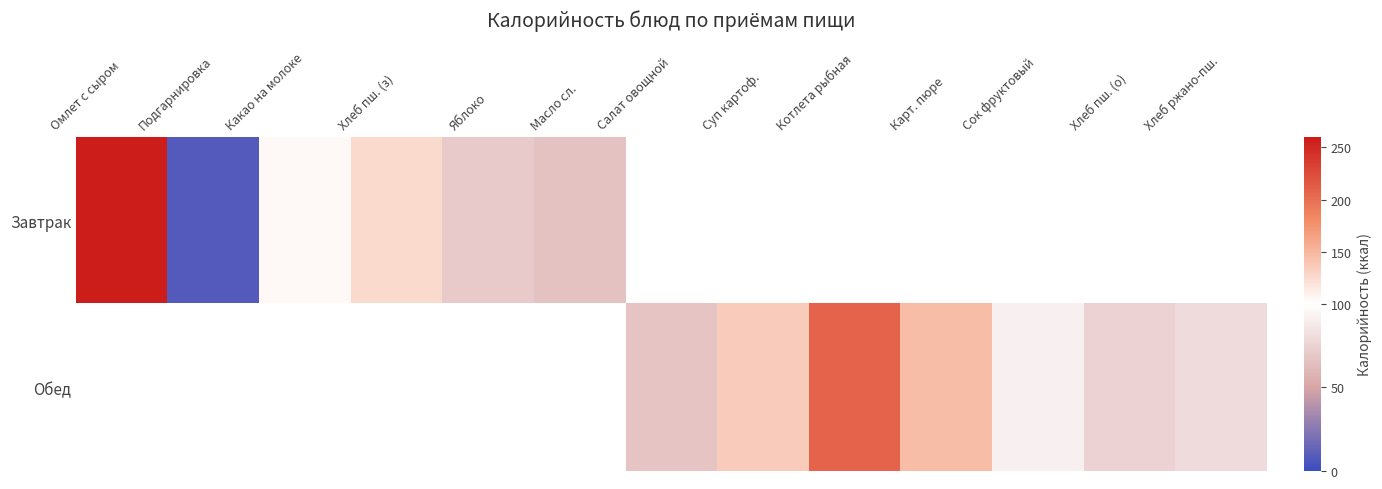

At which label is Завтрак closest to 132?

Хлеб пш. (з)